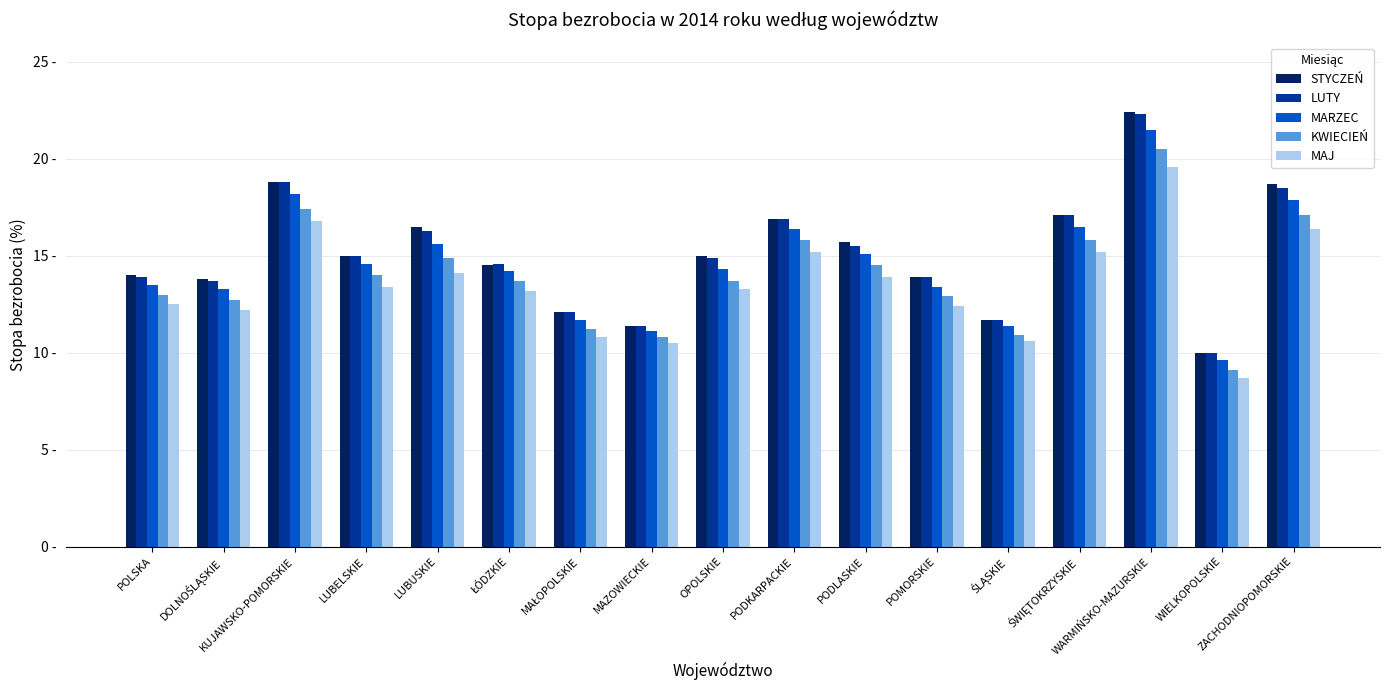

Which category has the highest value in the STYCZEŃ series?

WARMIŃSKO-MAZURSKIE